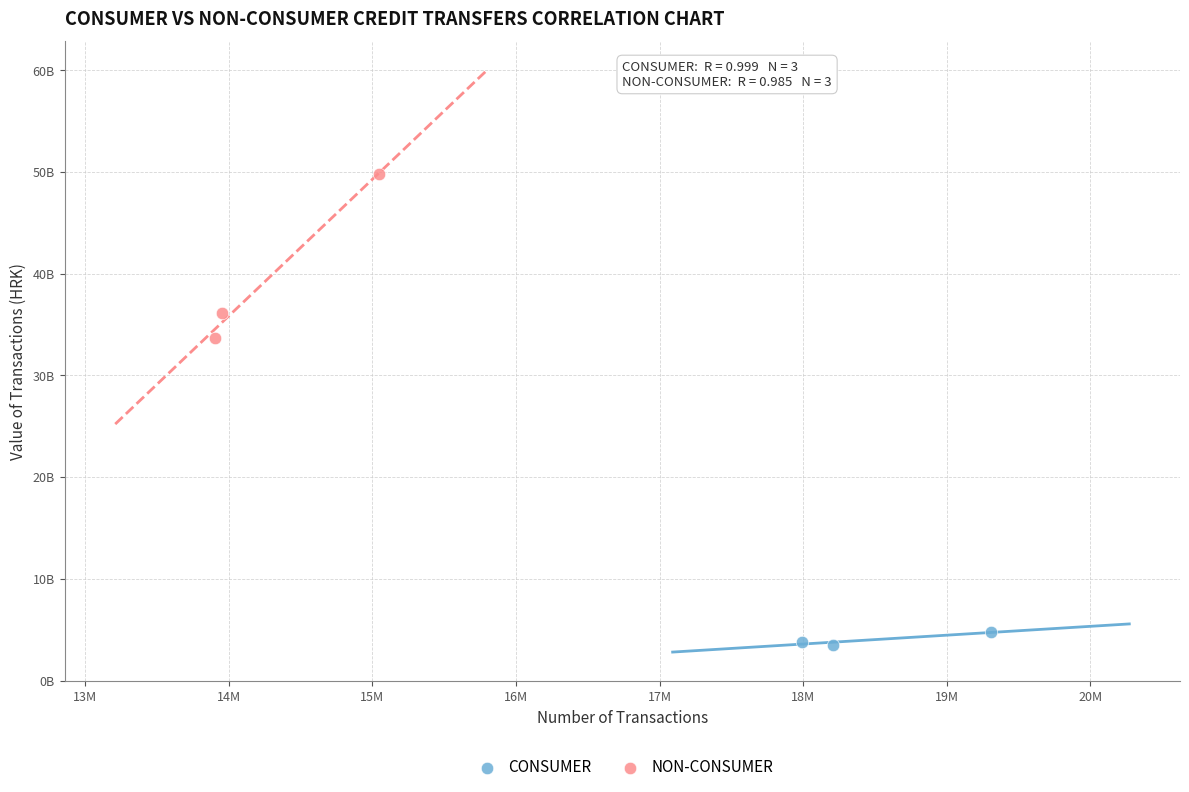

Which series has the largest Y range (max minus min)?

NON-CONSUMER